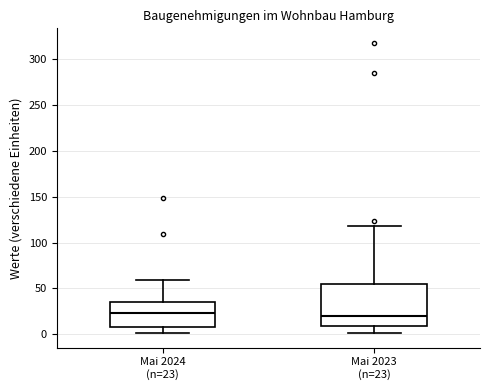

Comparing the boxes themselves (not the whiskers), which one is the tallest?

Mai 2023 (n=23)